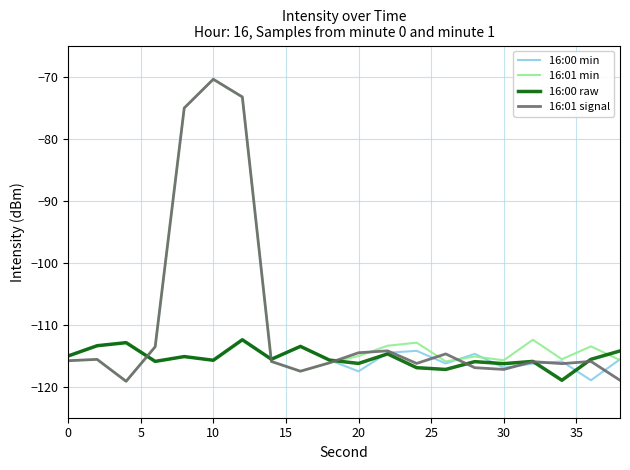

What is the lowest value of the 16:01 min series?

-119.1